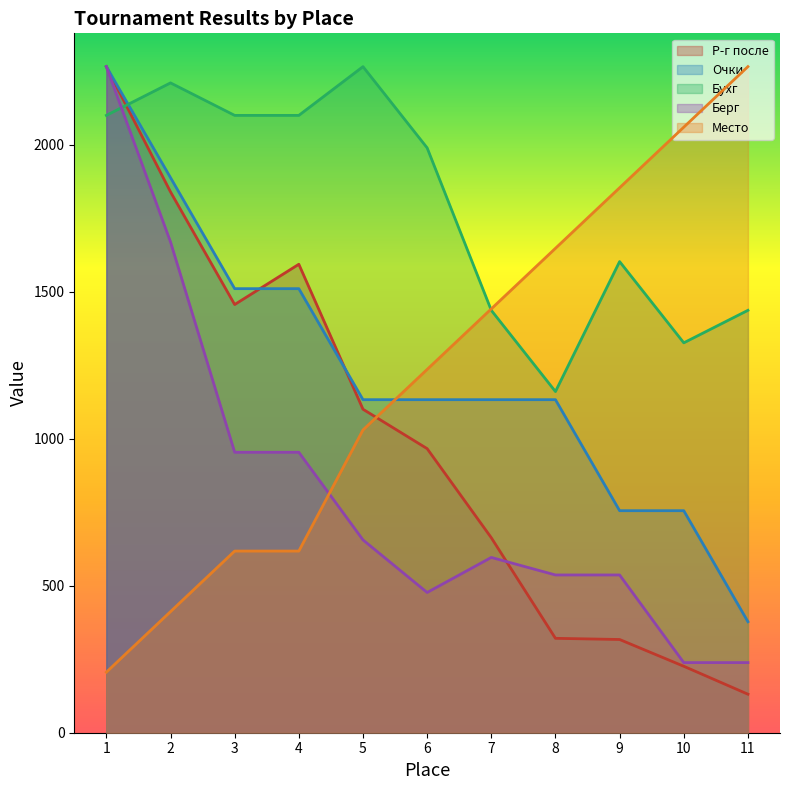

Is it true that Место equals 617.7 at 4?

True